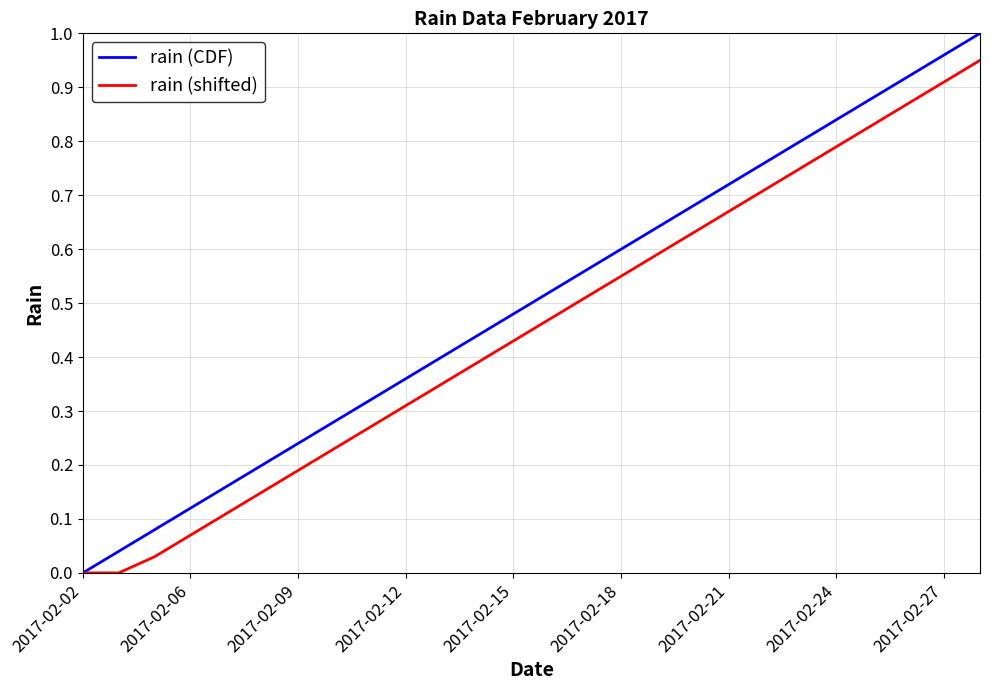

Rank the series by their average value, from highest to lowest.

rain (CDF), rain (shifted)